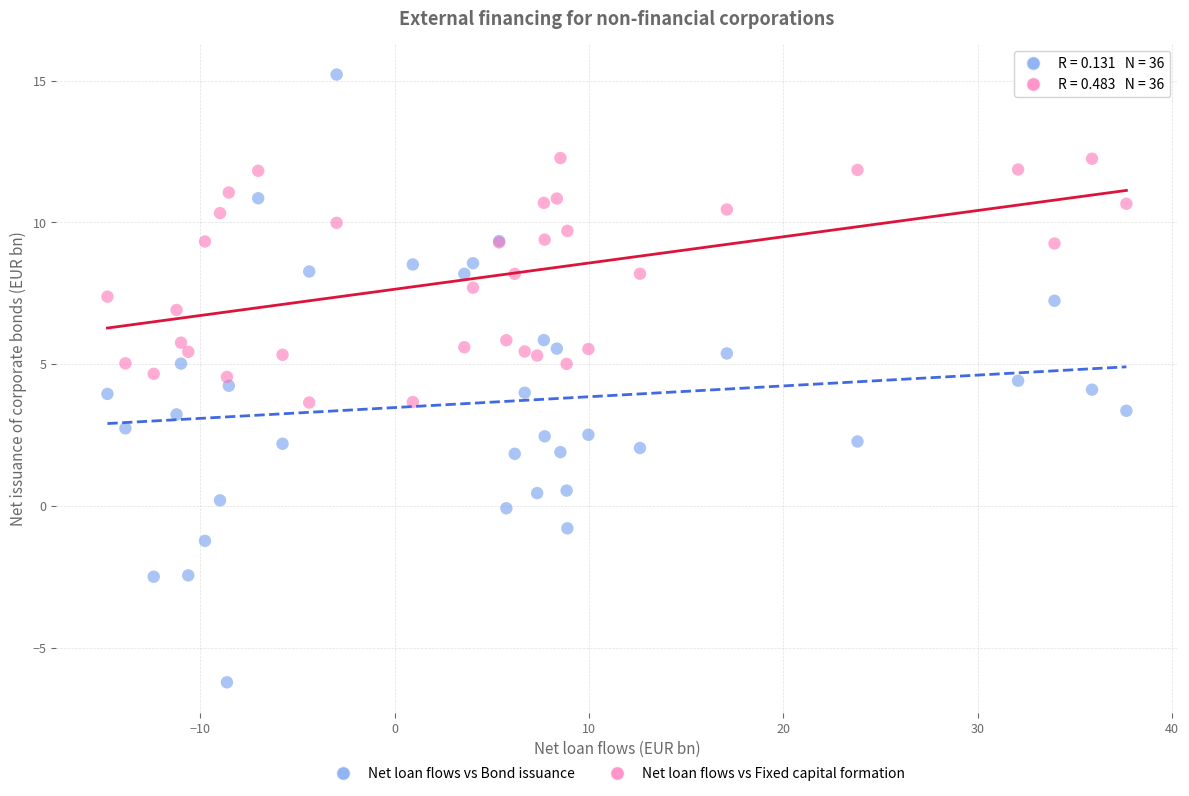

Which series has the largest Y range (max minus min)?

Net loan flows vs Bond issuance